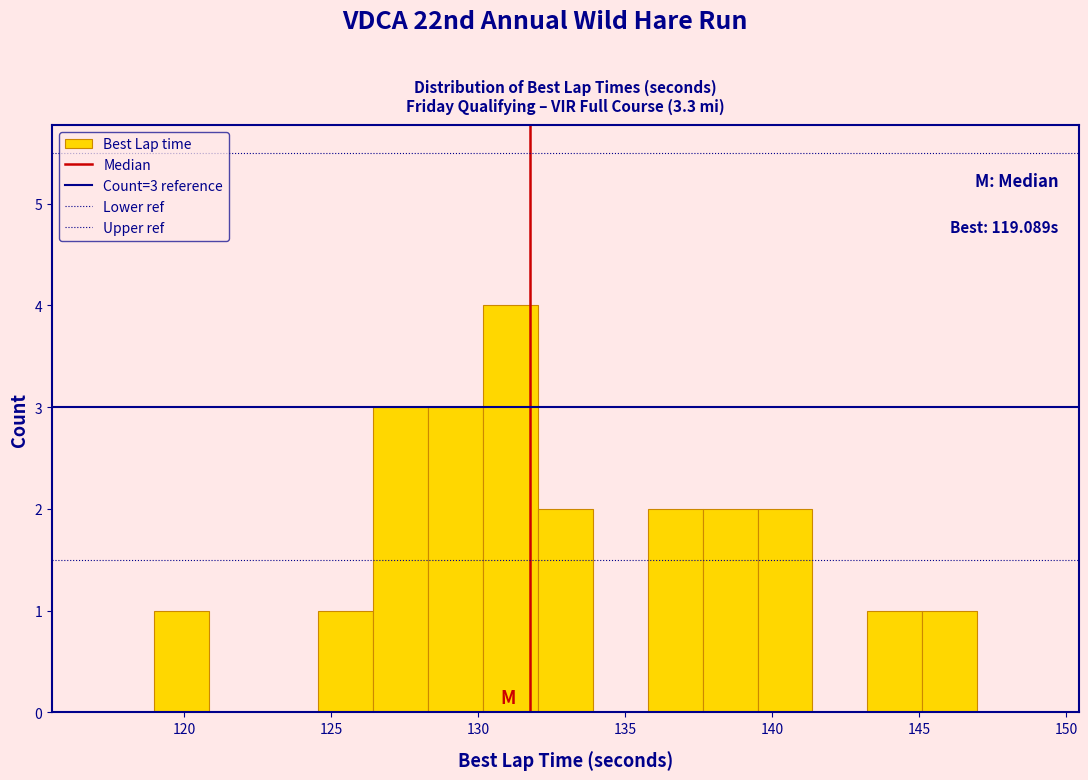

Around what value on the x-axis is the tallest bar? Give the approximate position of its centre, as read against the axis.

131.0